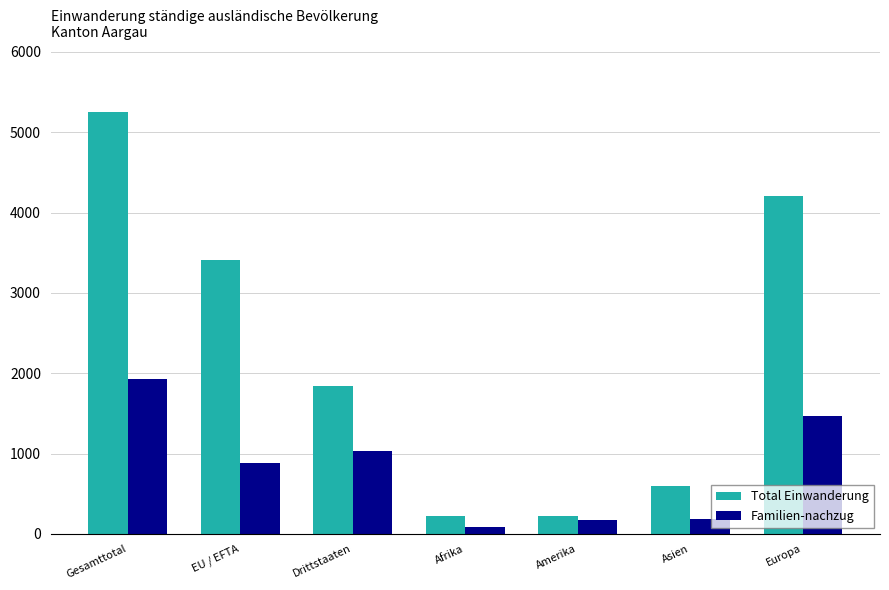

What is the greatest value displayed?

5256